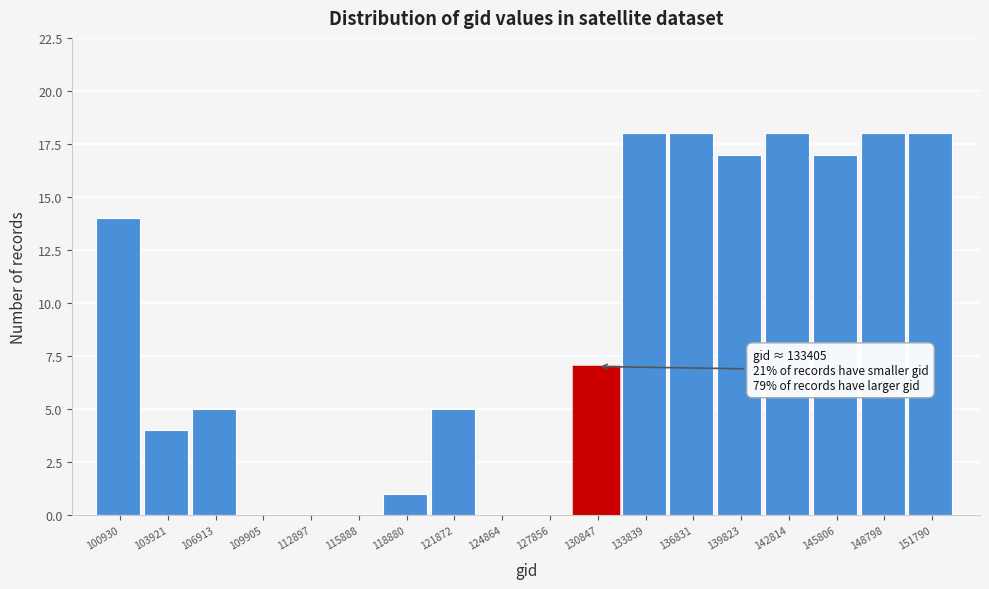

Reading left to right, what are all the values shown in this chart?

100930=14	103921=4	106913=5	109905=0	112897=0	115888=0	118880=1	121872=5	124864=0	127856=0	130847=7	133839=18	136831=18	139823=17	142814=18	145806=17	148798=18	151790=18